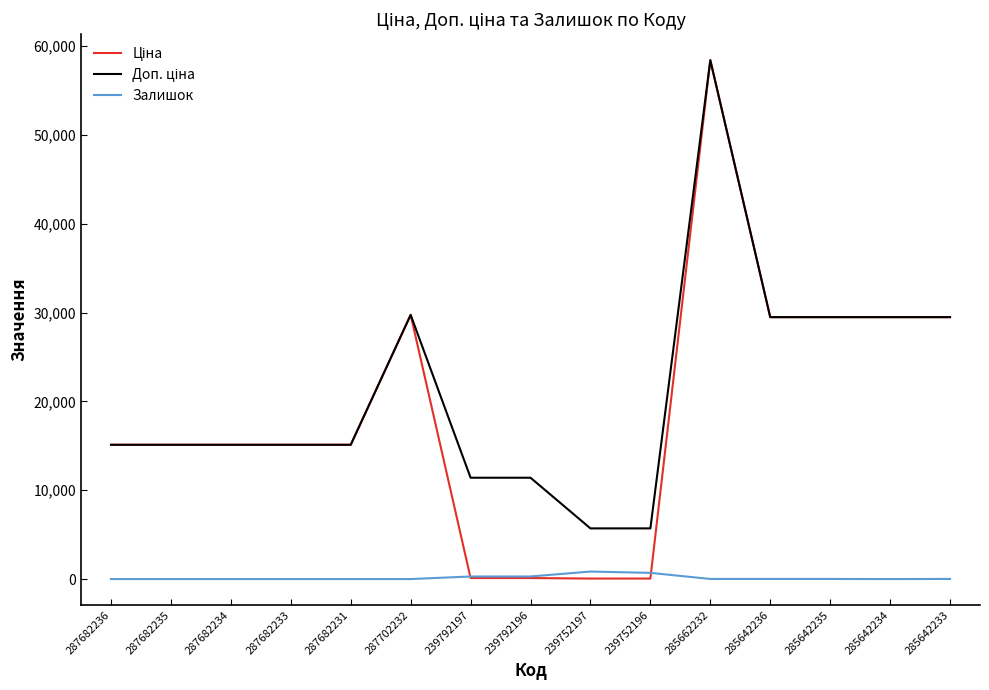

What is the greatest value displayed?

58426.5